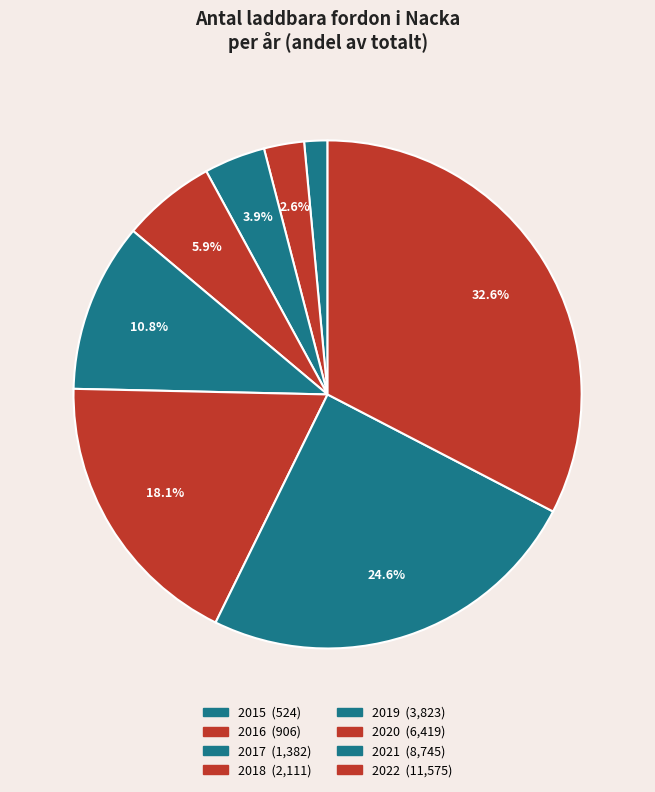

Is there a majority slice in this chart?

No